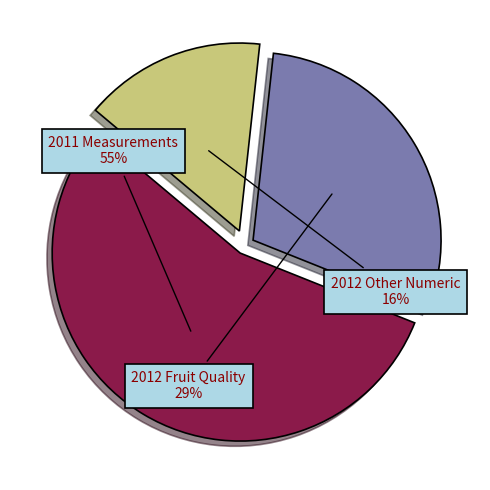

What is the majority slice?

2011 Measurements